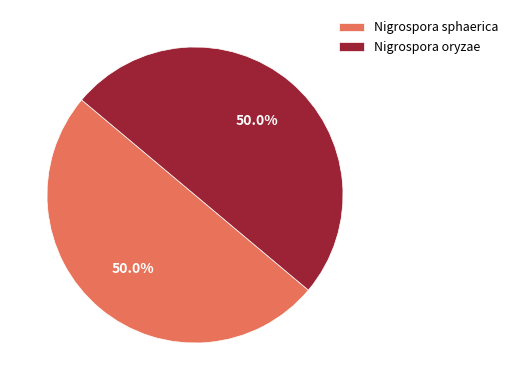

How many segments does this pie chart have?

2